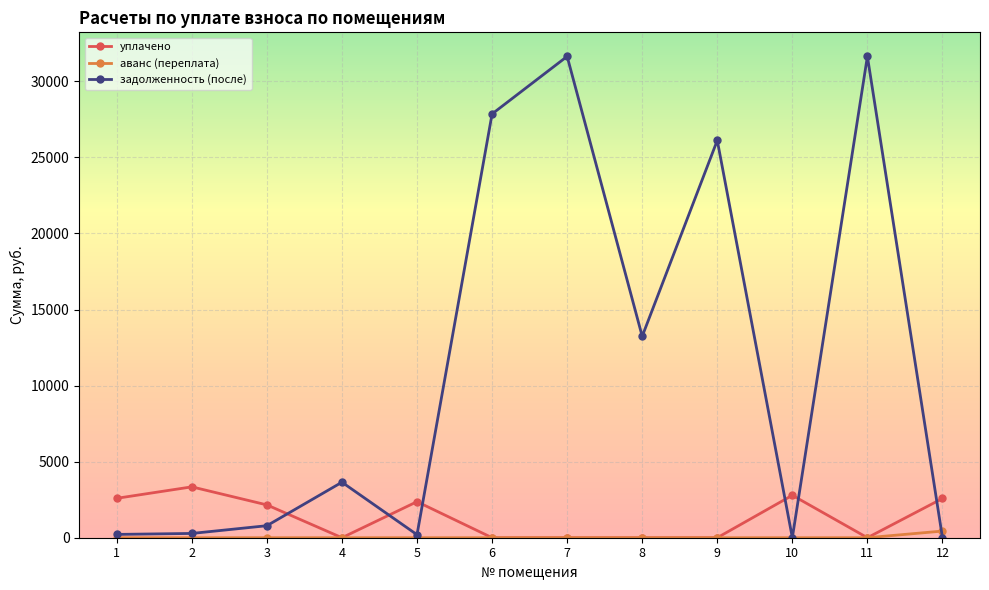

What is the total value across all series at 8?

13238.6